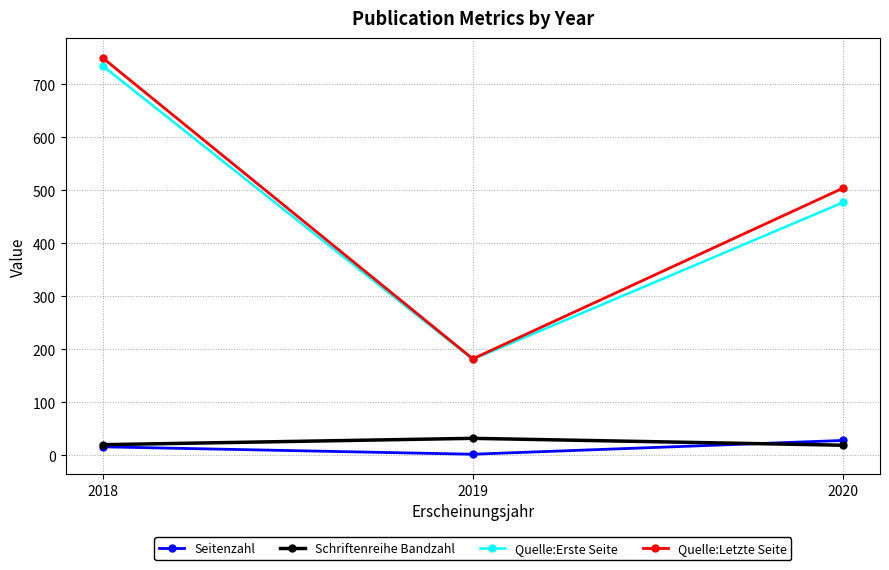

Rank the categories by Quelle:Letzte Seite value from highest to lowest.

2018, 2020, 2019